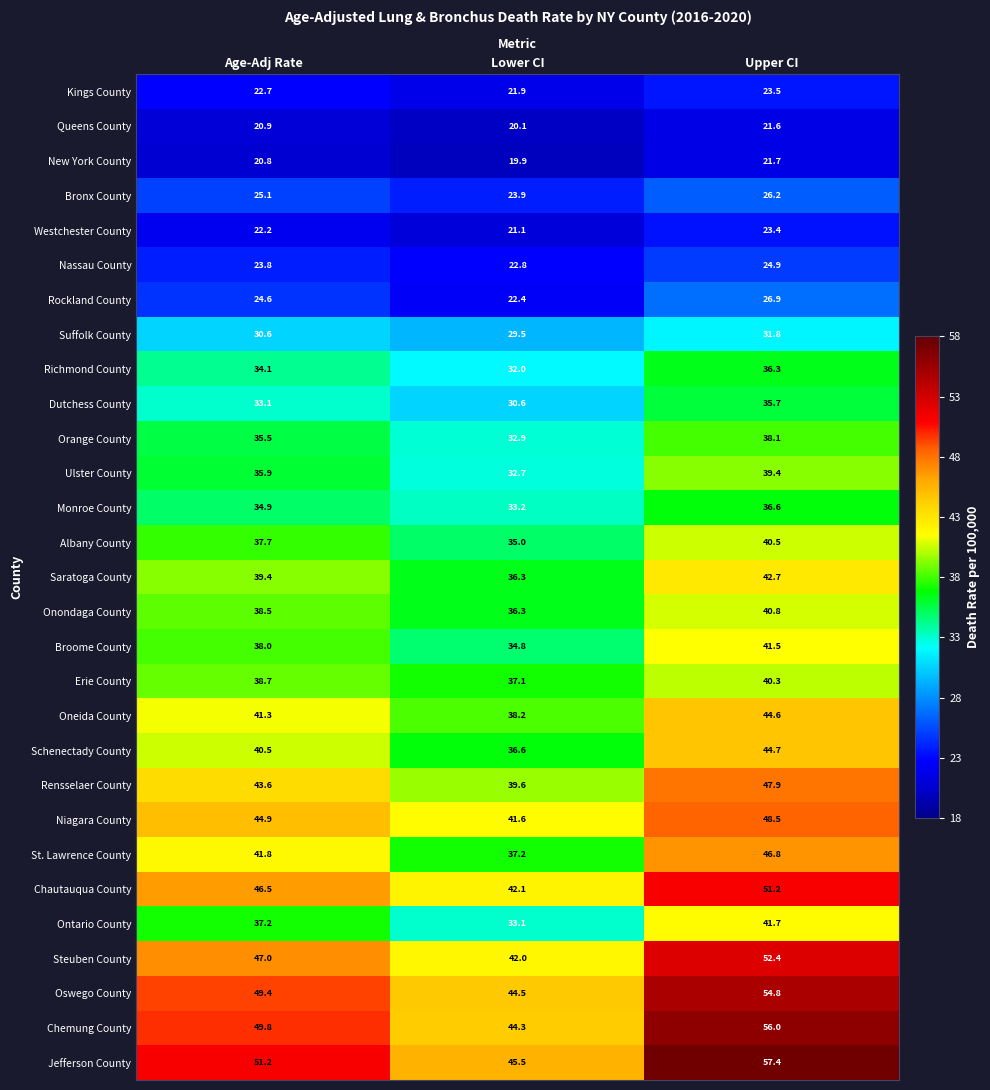

What is the difference between the maximum and minimum values in the Suffolk County series?

2.3